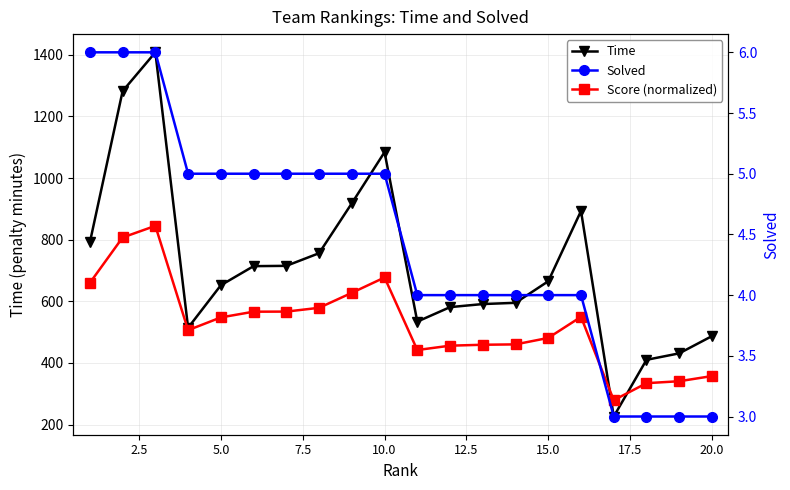

Reading left to right, extract all data points from this chart.

Time: 791.0	1282.0	1408.0	514.0	652.0	714.0	715.0	756.0	918.0	1084.0	534.0	581.0	591.0	595.0	665.0	893.0	226.0	410.0	431.0	487.0
Score (normalized): 659.7	807.0	844.8	506.2	547.6	566.2	566.5	578.8	627.4	677.2	441.8	455.9	458.9	460.1	481.1	549.5	279.0	334.2	340.5	357.3
Solved: 6.0	6.0	6.0	5.0	5.0	5.0	5.0	5.0	5.0	5.0	4.0	4.0	4.0	4.0	4.0	4.0	3.0	3.0	3.0	3.0